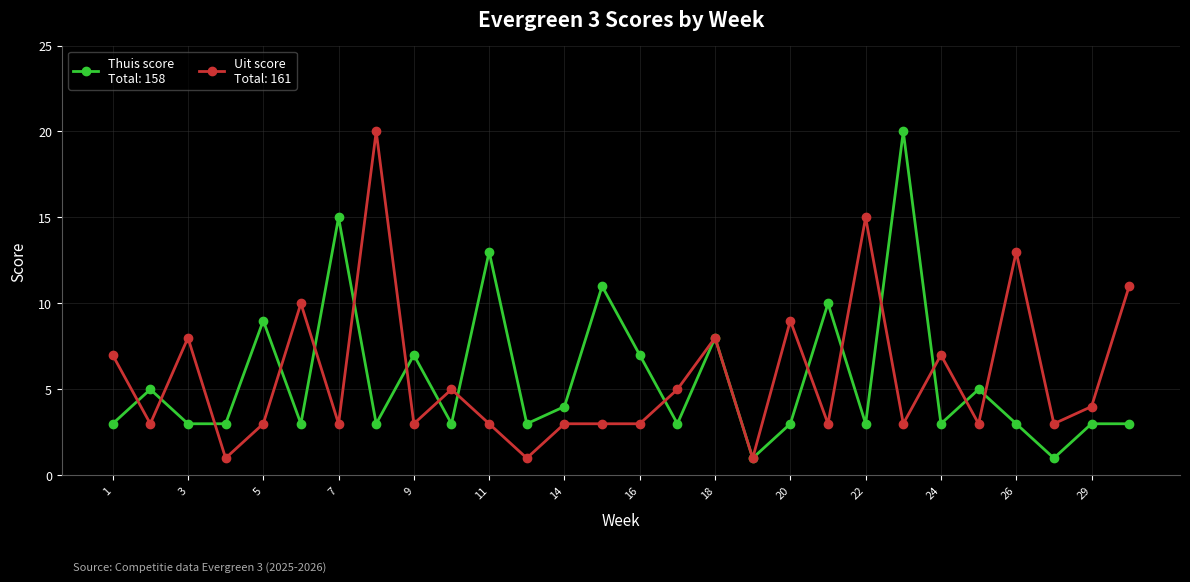

What is the greatest value displayed?

20